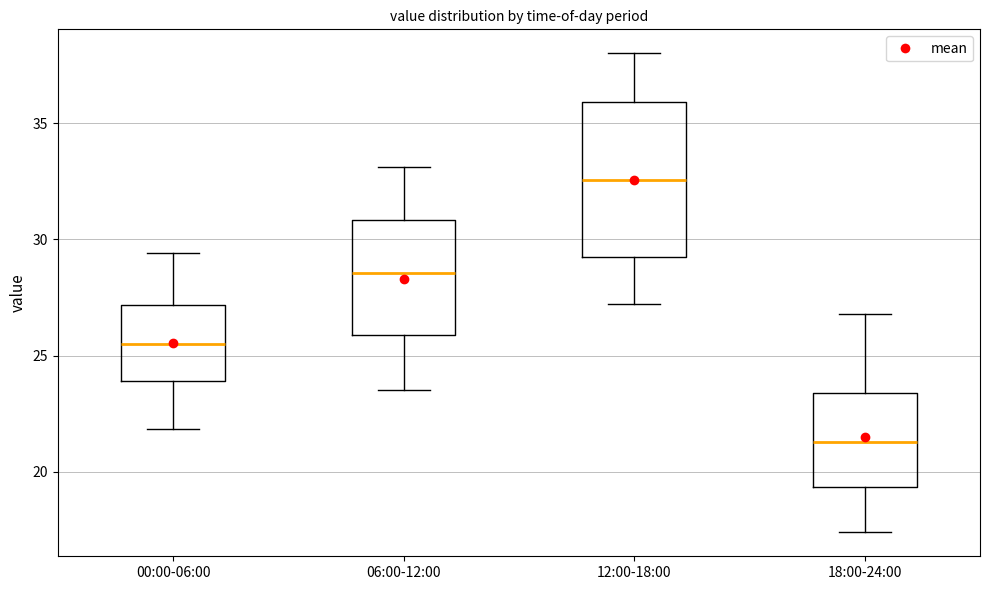

Where does the median line of the box for 18:00-24:00 sit on the y-axis? The values are not printed on the chart, so give them approximately, as read against the axis.

21.5